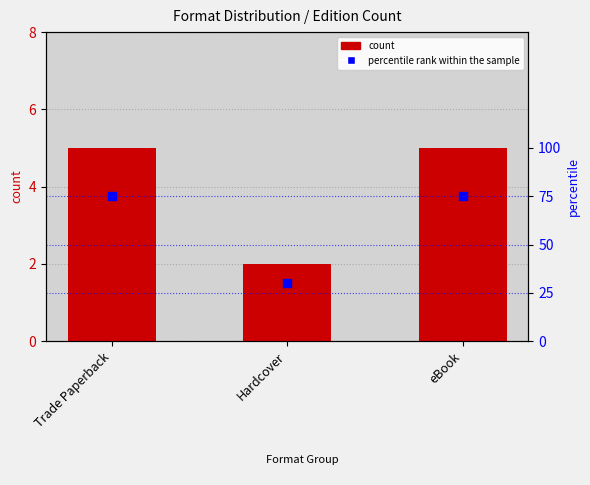

What are all the series names shown in the legend?

count, percentile rank within the sample